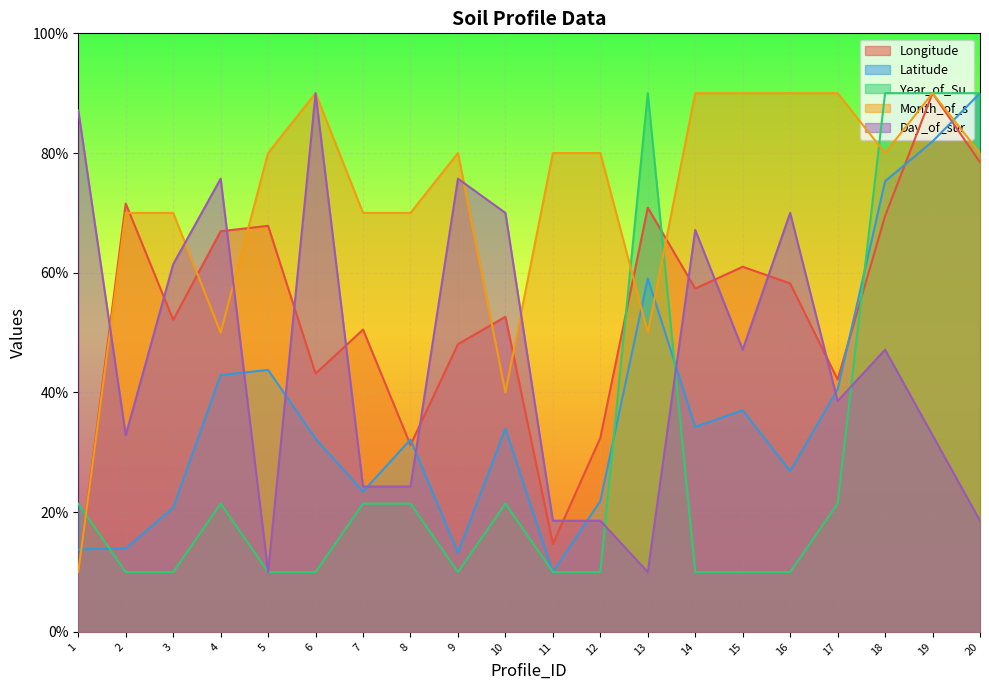

True or false: Day_of_sur has a value of 24.3 at 7.

True